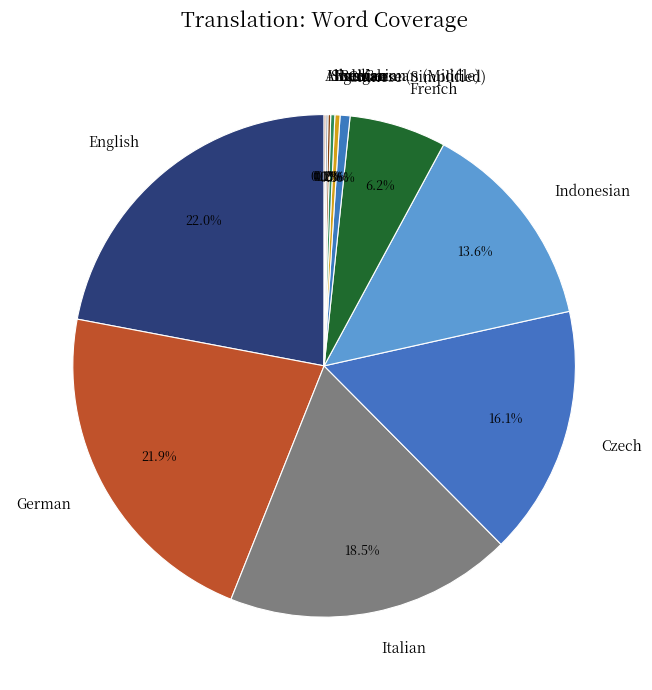

Which has a higher value, Italian or French?

Italian